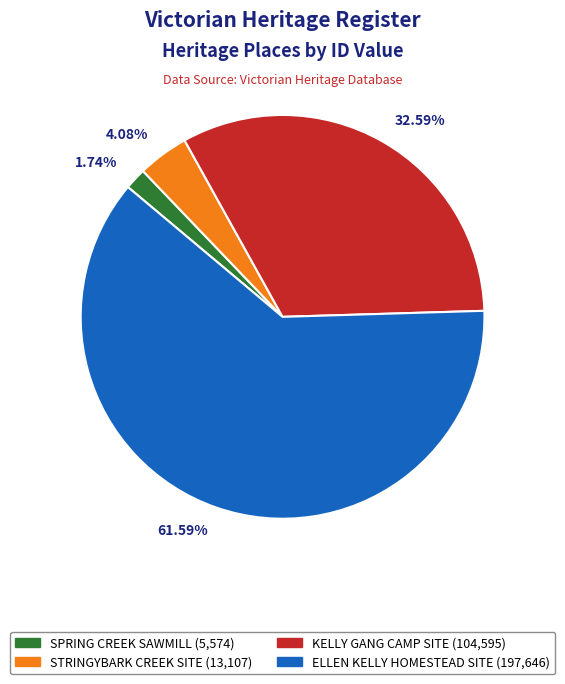

Does any single category account for the majority?

Yes